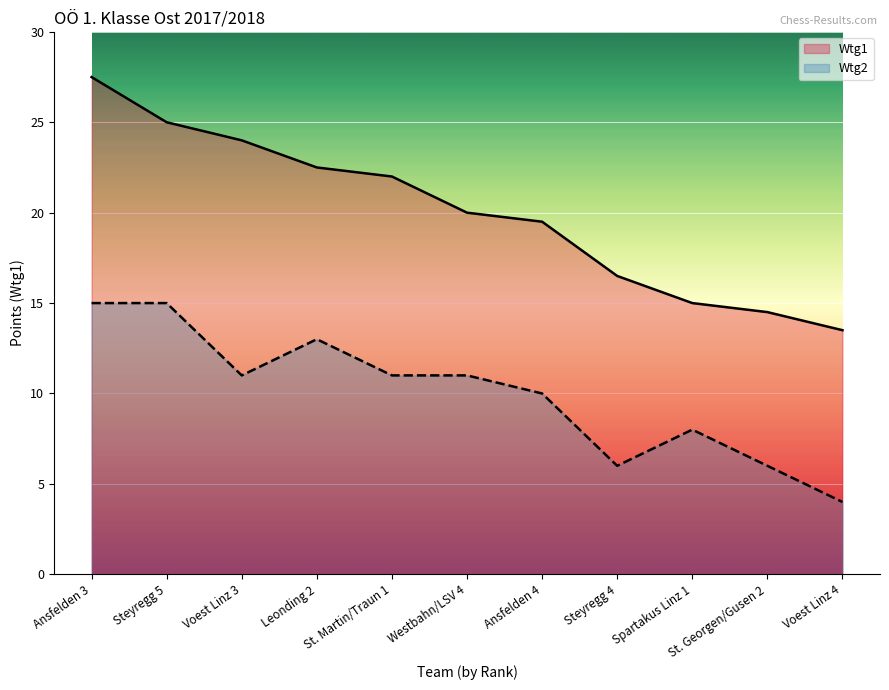

At which label is the value closest to 20?

Westbahn/LSV 4